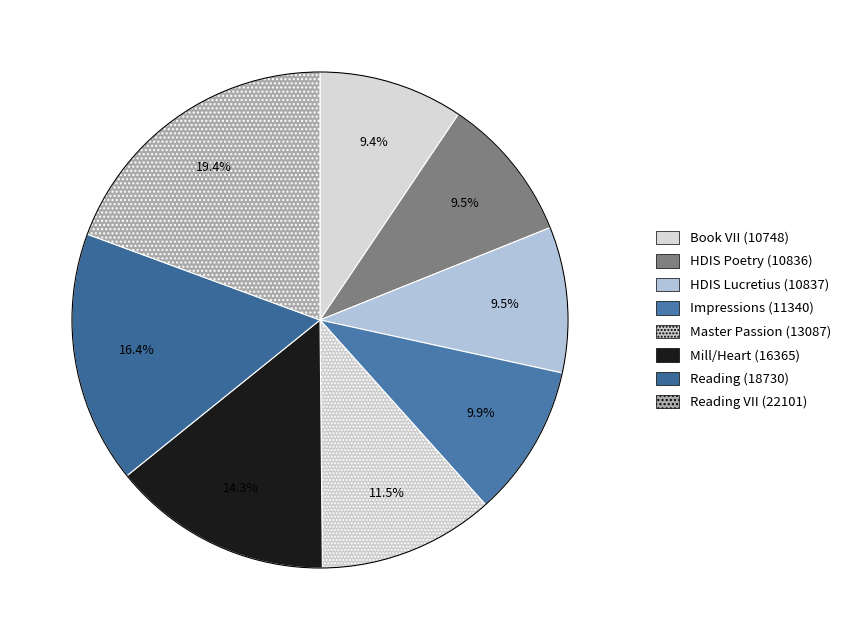

Rank the categories by value from highest to lowest.

Reading VII (22101), Reading (18730), Mill/Heart (16365), Master Passion (13087), Impressions (11340), HDIS Lucretius (10837), HDIS Poetry (10836), Book VII (10748)